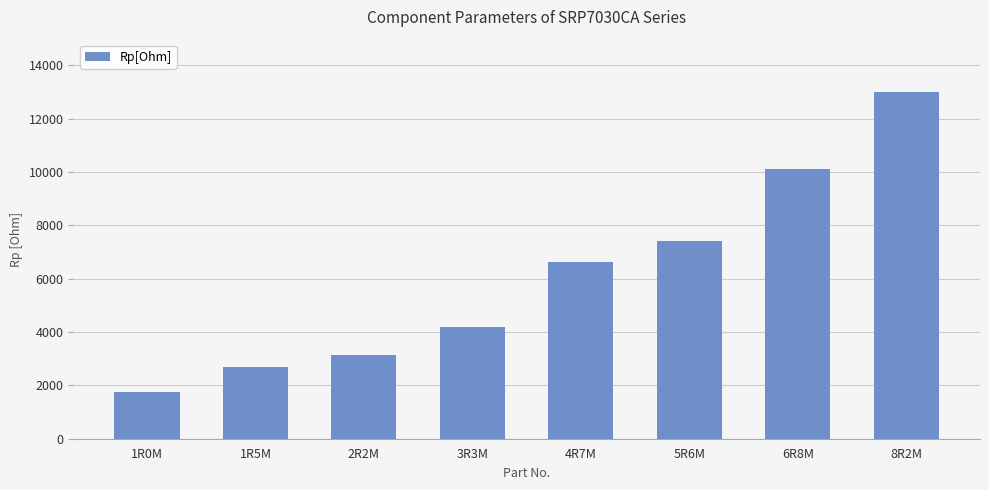

Is it true that the value at 3R3M is 4174?

True